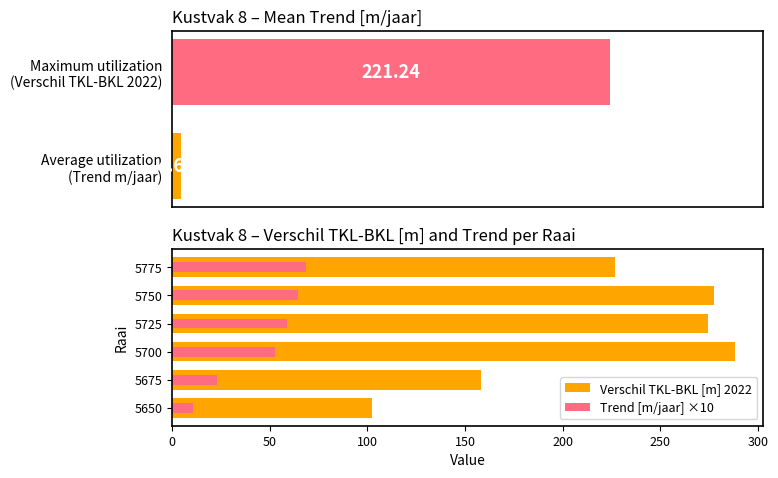

What is the sum of the Maximum utilization values at 5675 and 5775?

384.9